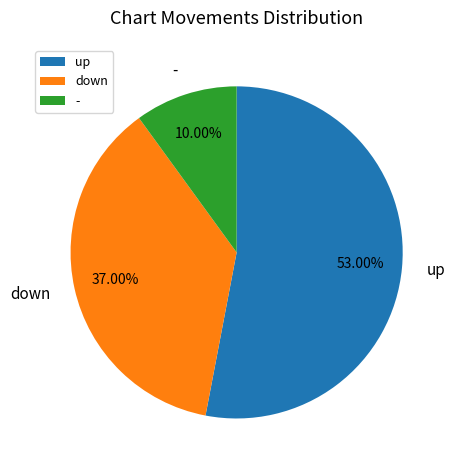

Rank the categories by value from highest to lowest.

up, down, -